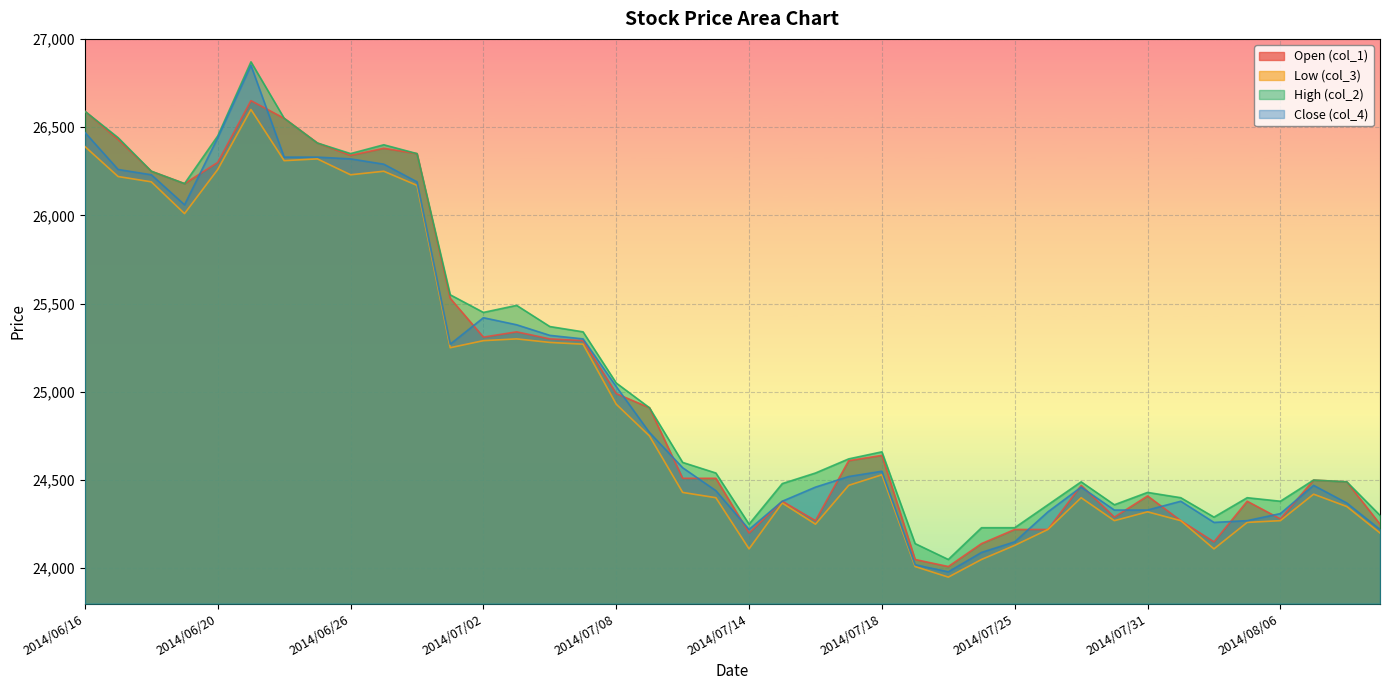

Which series has the largest range (max minus min)?

Close (col_4)